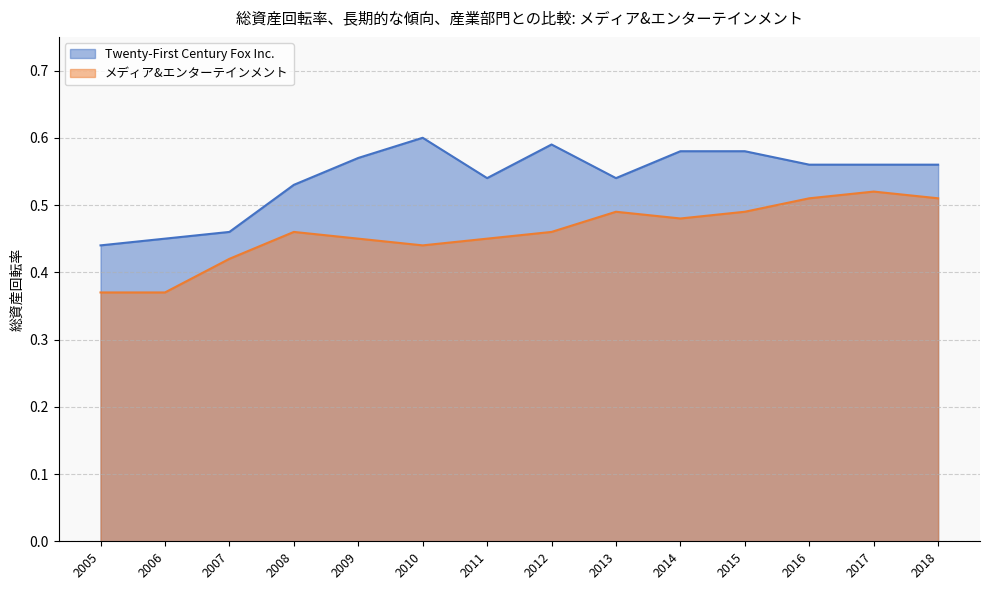

Which series has the largest range (max minus min)?

Twenty-First Century Fox Inc.